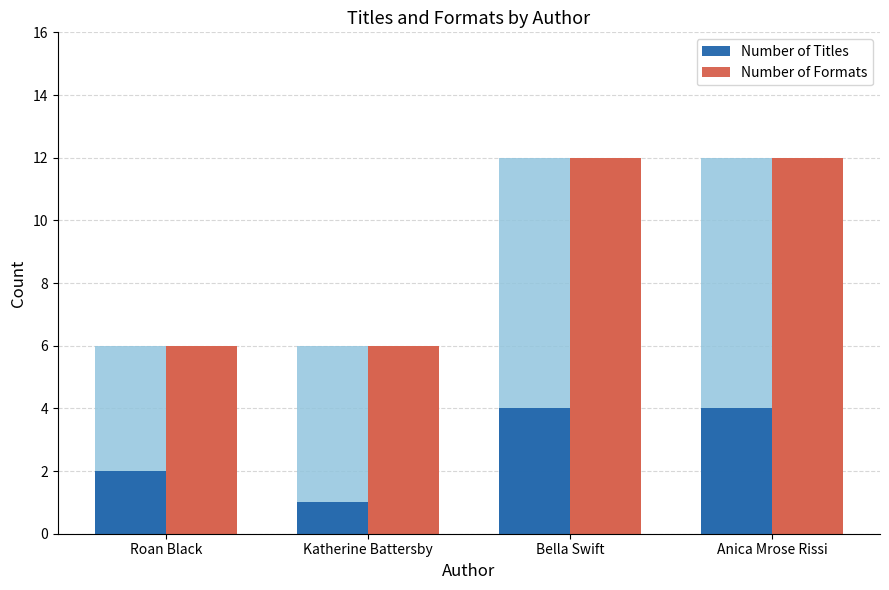

Which series has the largest range (max minus min)?

Number of Formats